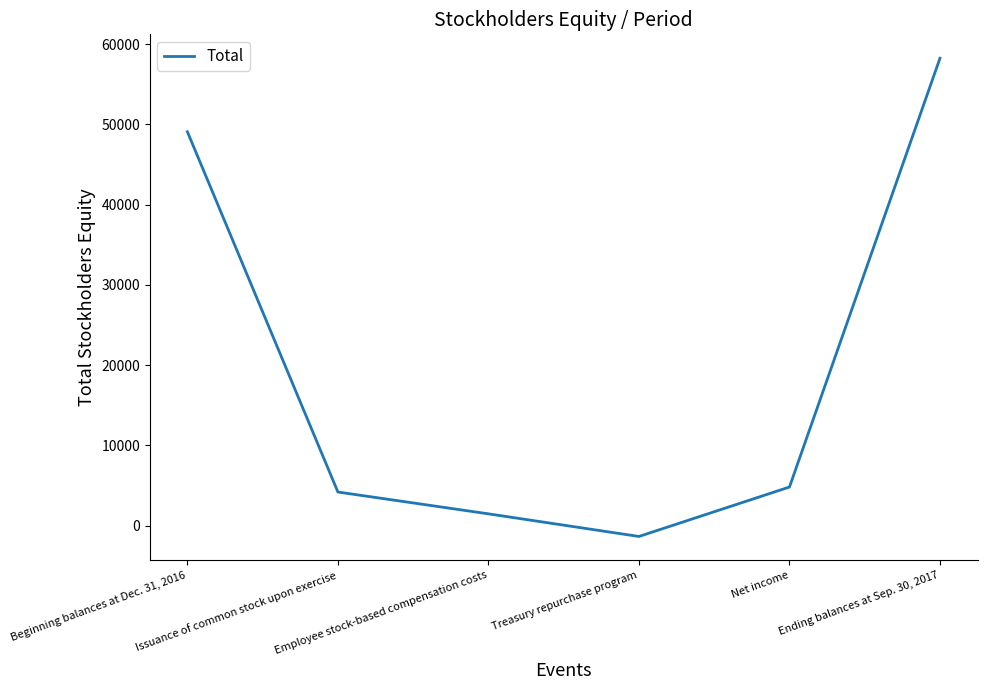

Rank the categories by value from lowest to highest.

Treasury repurchase program, Employee stock-based compensation costs, Issuance of common stock upon exercise, Net income, Beginning balances at Dec. 31, 2016, Ending balances at Sep. 30, 2017